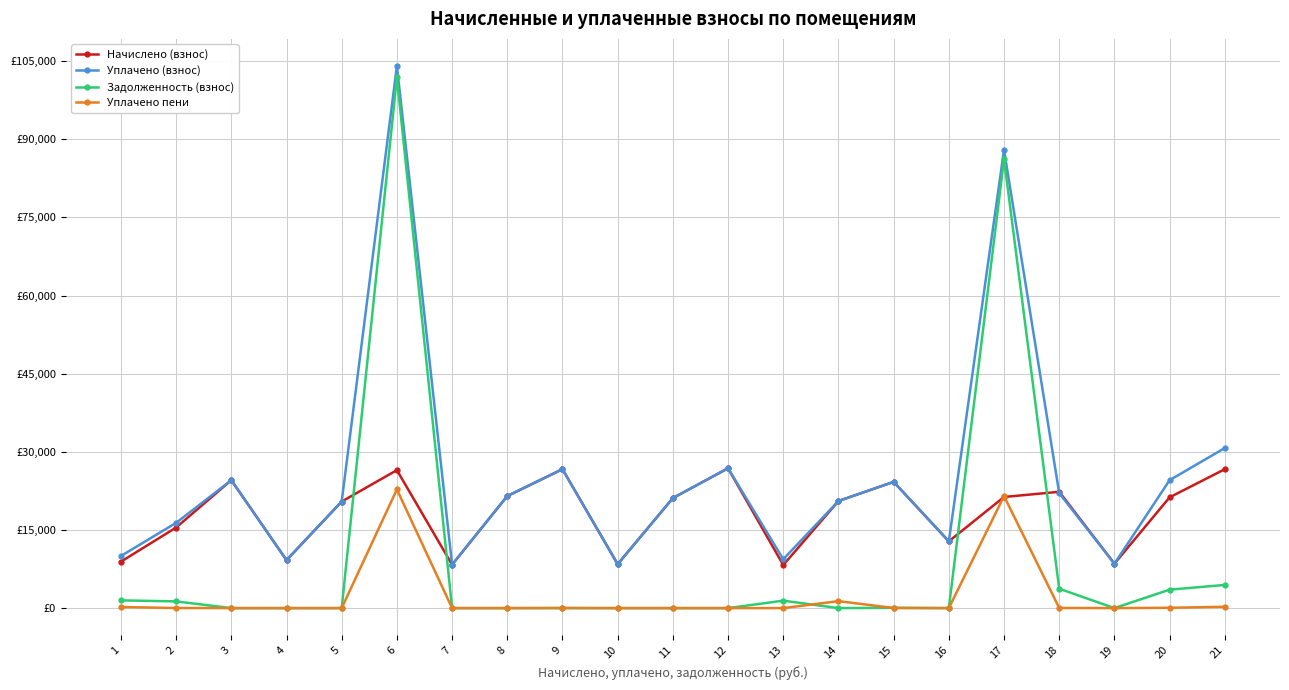

What are all the series names shown in the legend?

Начислено (взнос), Уплачено (взнос), Задолженность (взнос), Уплачено пени